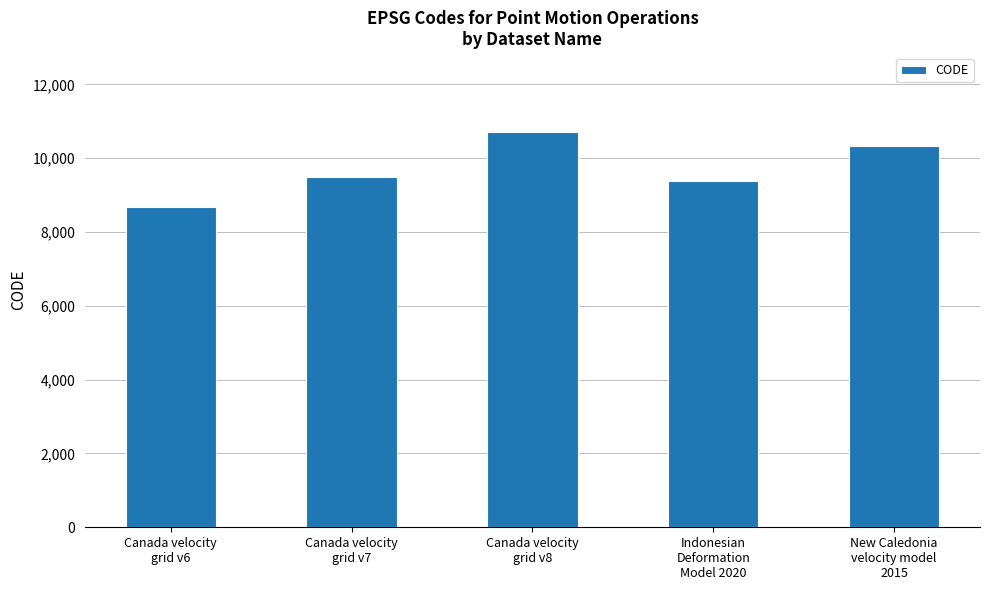

List the labels in order of value, smallest first.

Canada velocity
grid v6, Indonesian
Deformation
Model 2020, Canada velocity
grid v7, New Caledonia
velocity model
2015, Canada velocity
grid v8